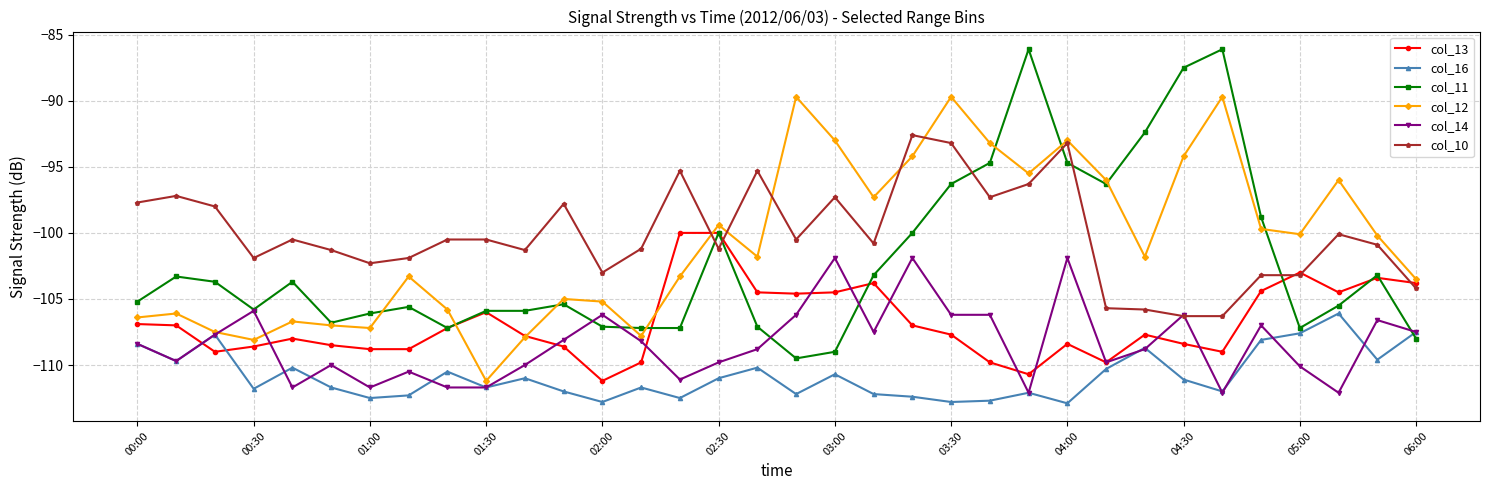

How many lines are shown in the chart?

6